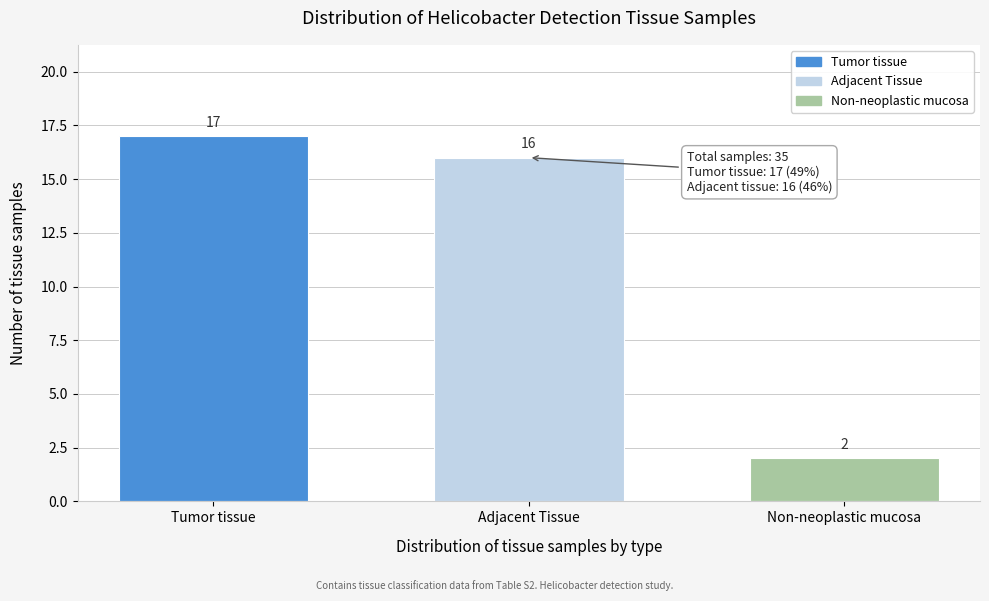

Reading left to right, transcribe all the data shown in this chart.

17	16	2